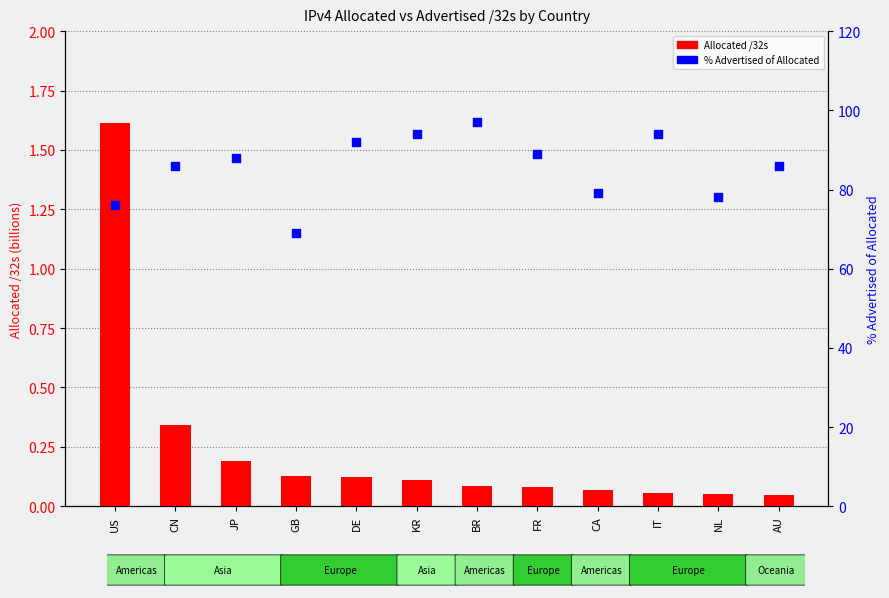

Is the value of Allocated /32s at CN greater than the value of % Advertised /32s at DE?

No